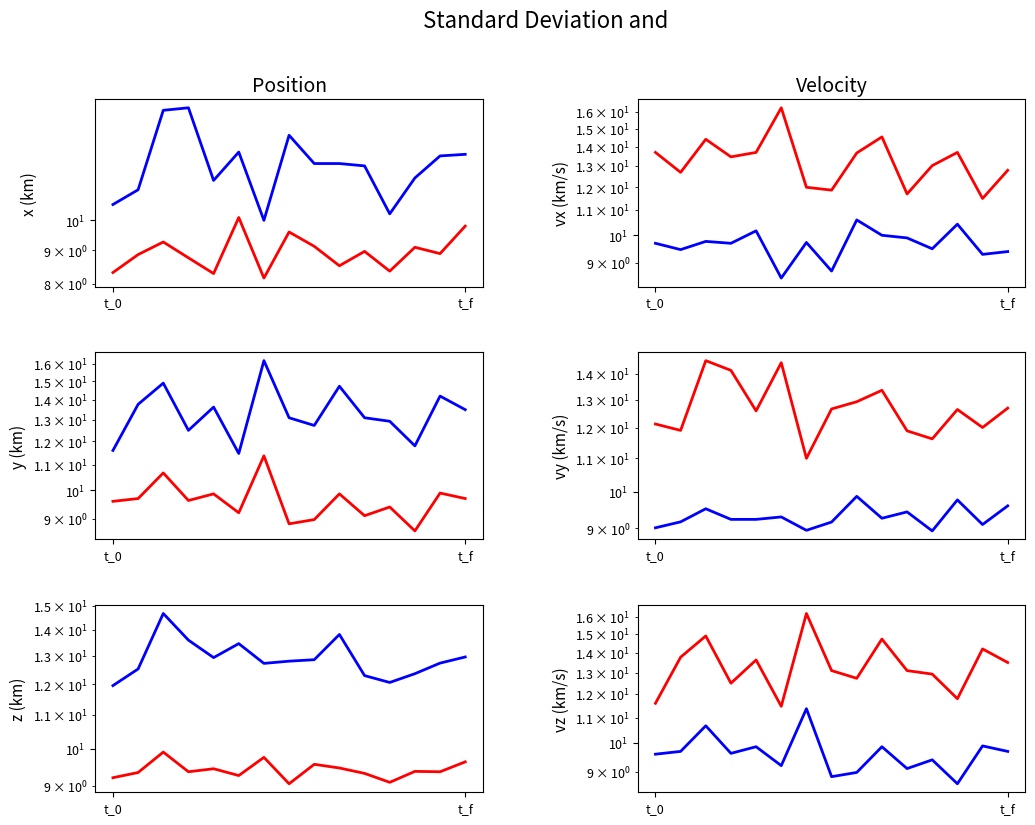

Is the value of P2 at t_f greater than the value of P1 at 7?

No